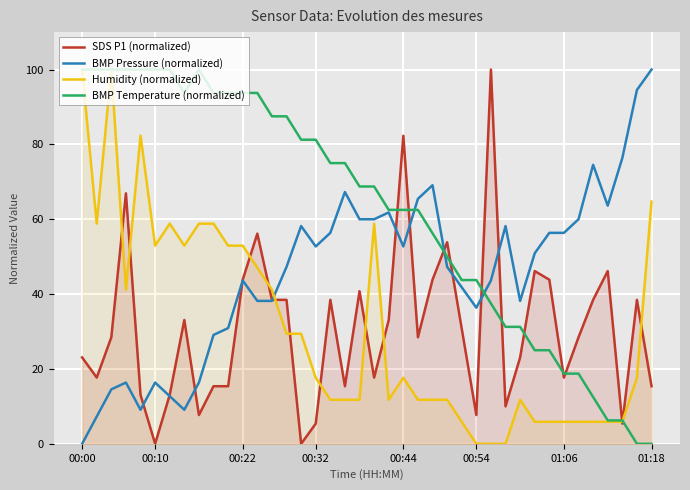

At which label does BMP Pressure (normalized) reach its minimum?

00:00